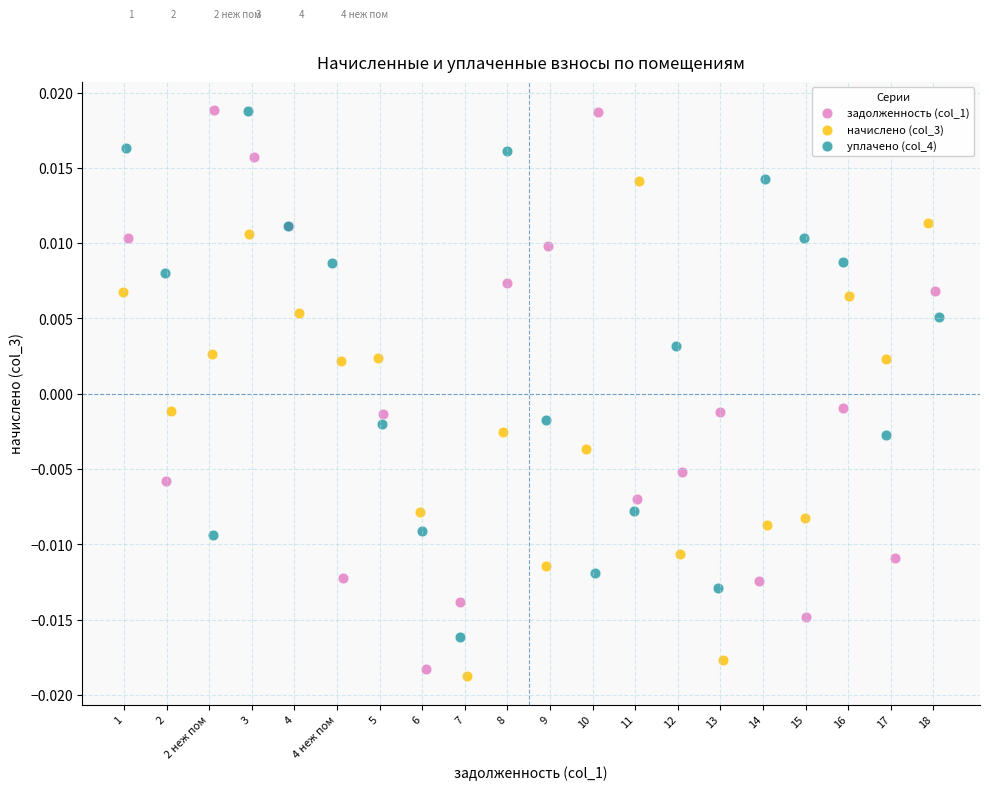

Which series has the widest spread of Y values?

задолженность (col_1)